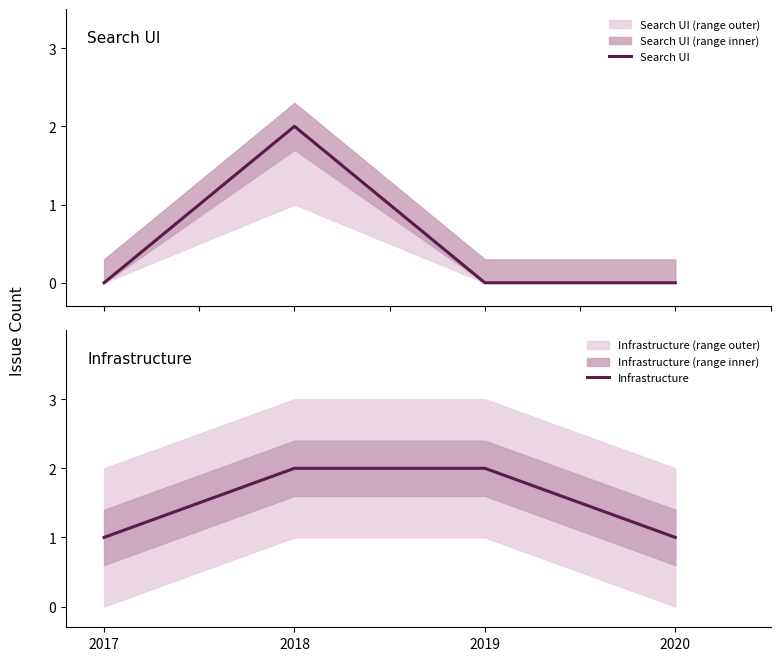

Rank the series by their average value, from lowest to highest.

Search UI, Infrastructure